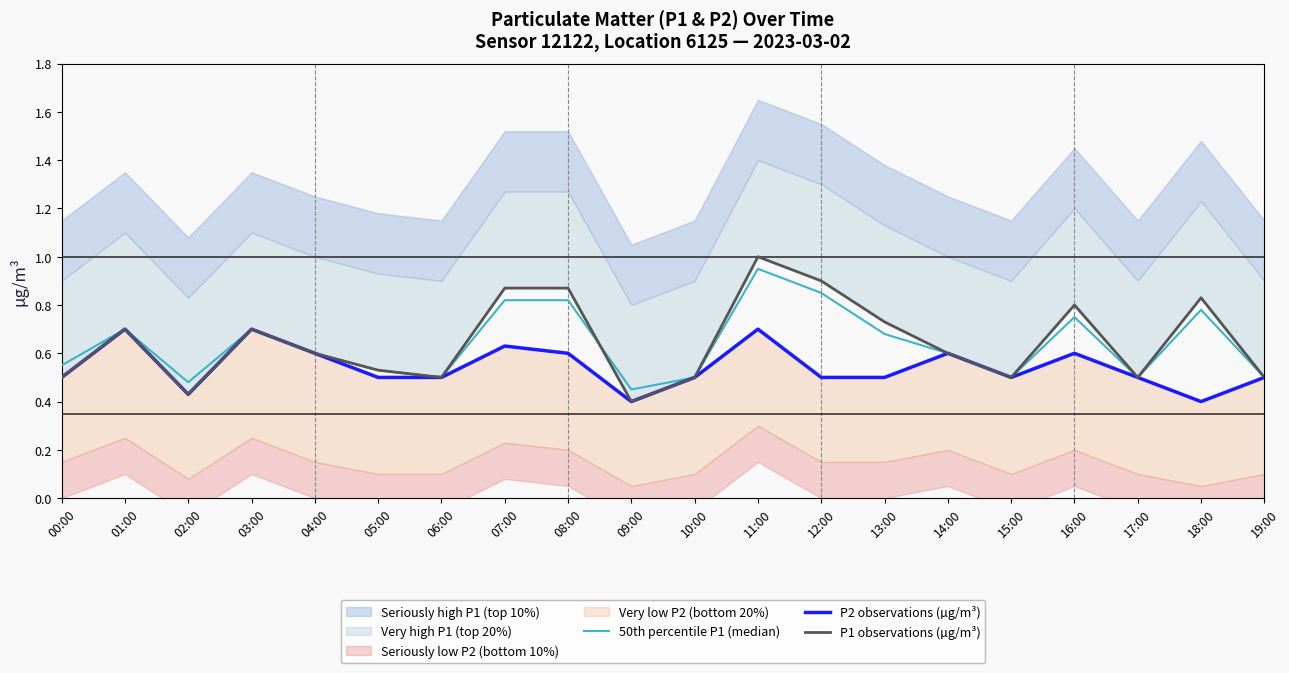

Does the chart have visible grid lines?

No